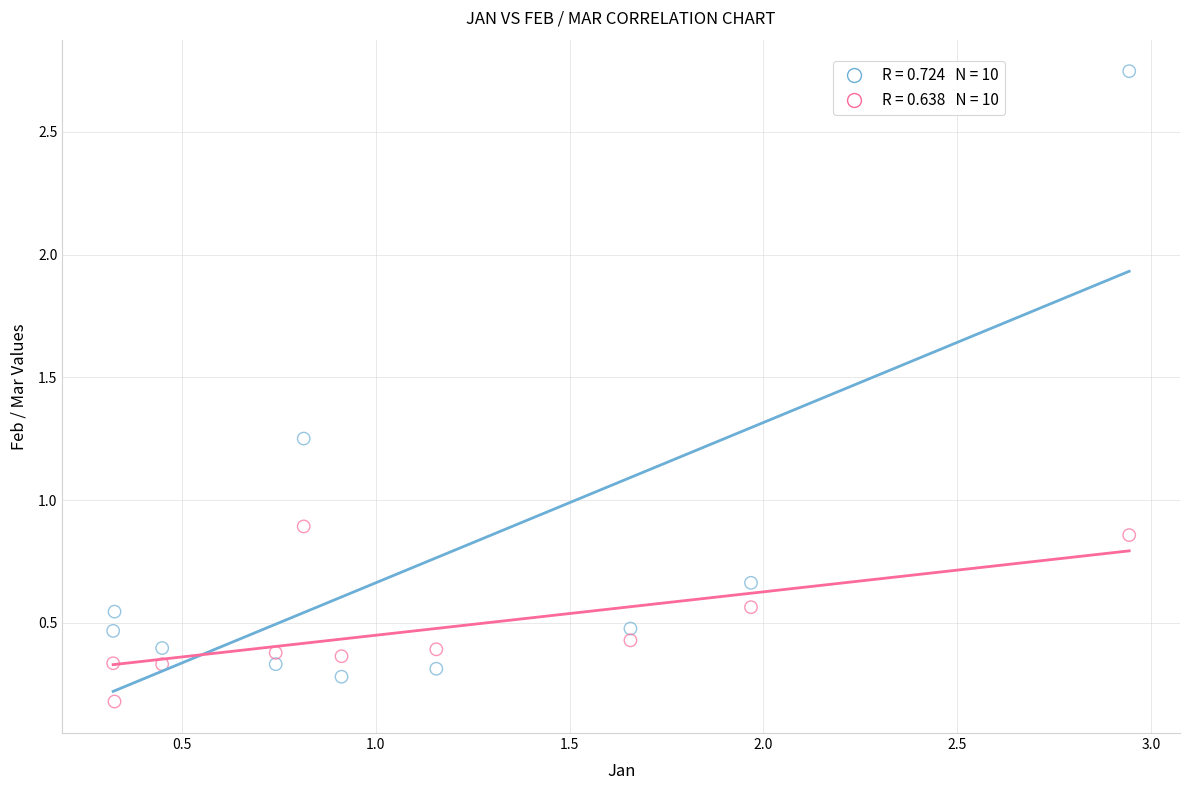

Across all data points, what is the range of Y values (max minus min)?

2.6